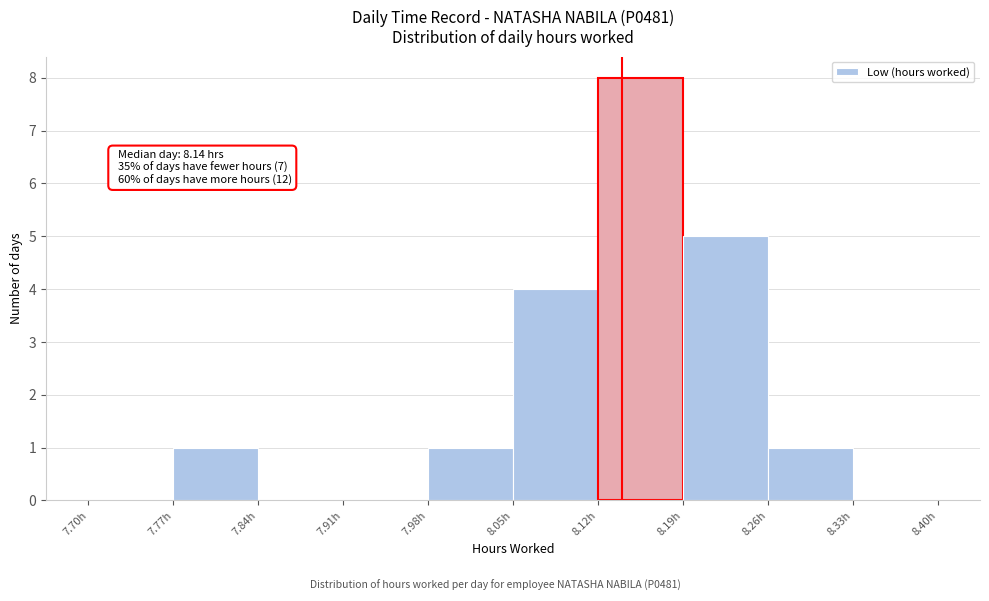

Over which range of the x-axis is the bar tallest?

8.12 to 8.19